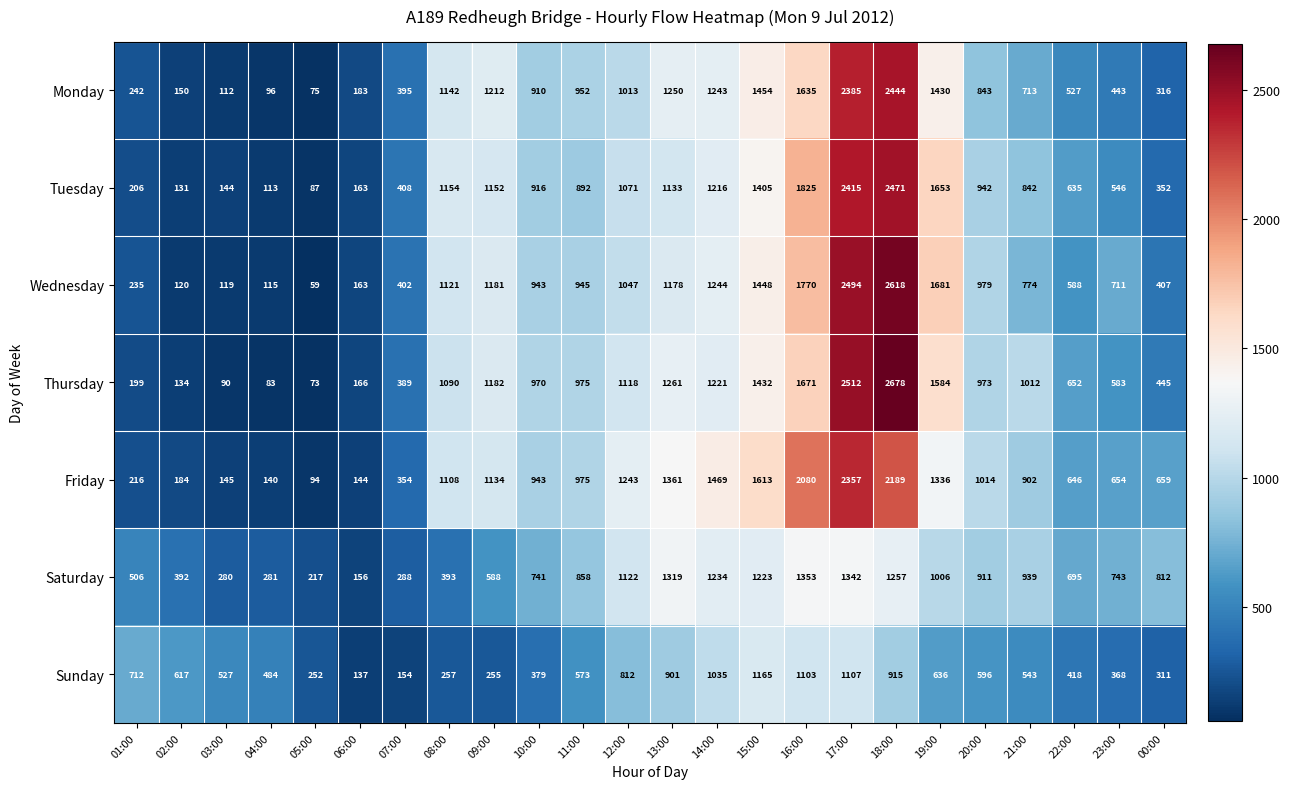

What is the difference between the Tuesday values at 00:00 and 17:00?

2063